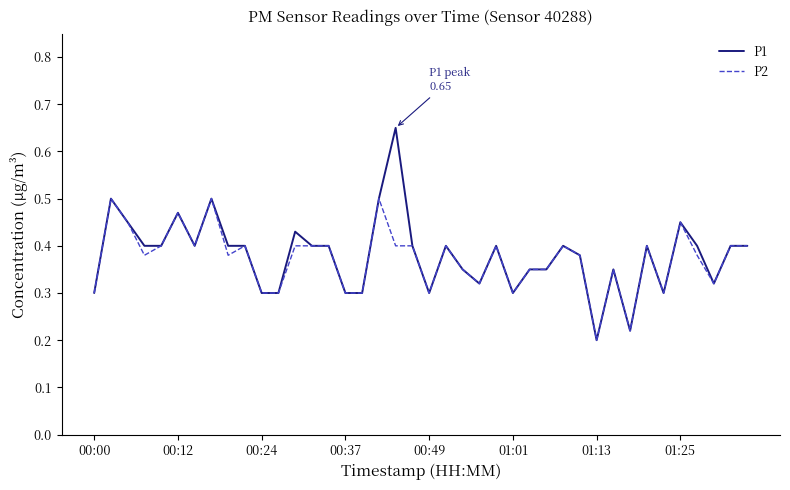

Which series has the largest range (max minus min)?

P1